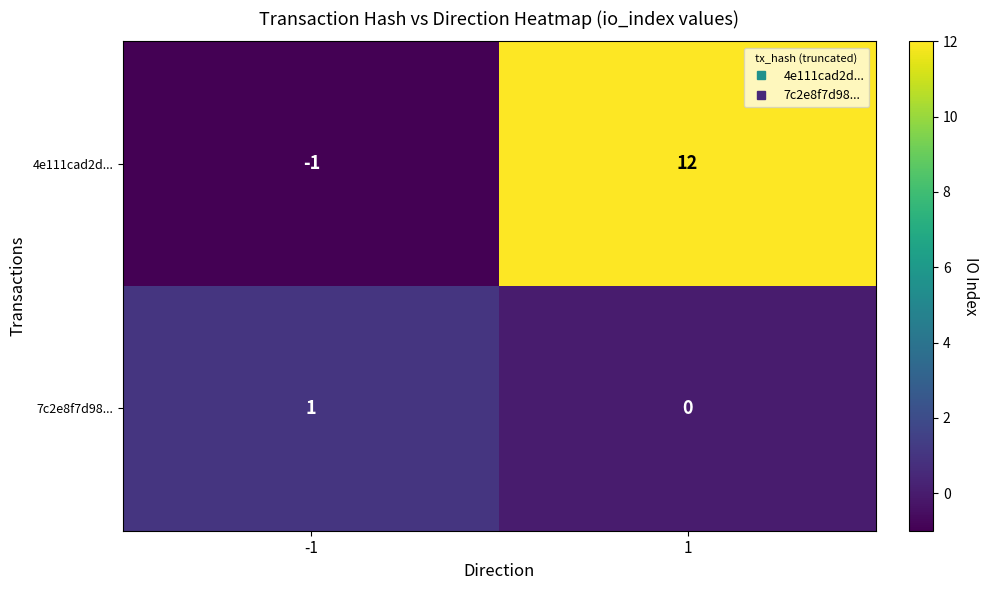

How many data points in 4e111cad2d... are less than 12?

1